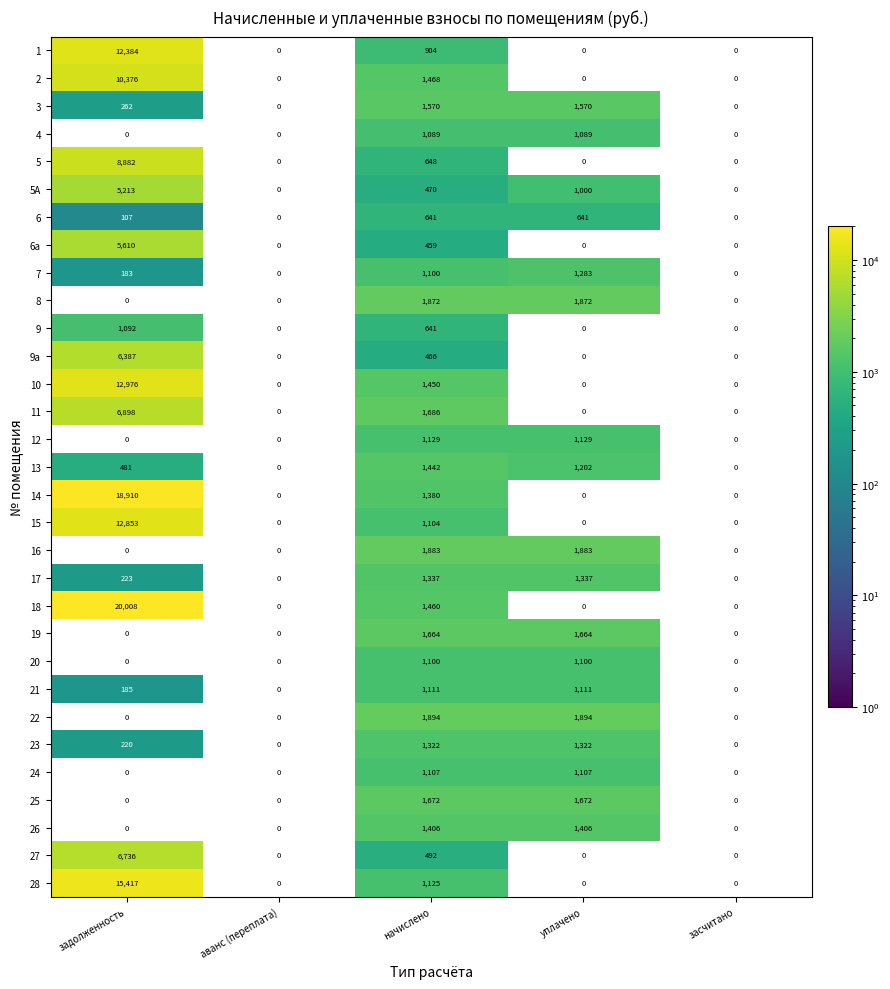

How many values in the 8 series exceed 0?

2